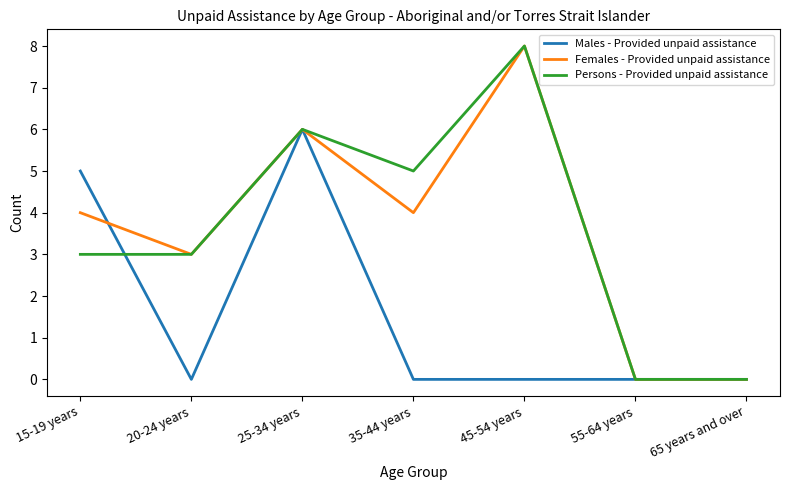

What is the average value of the Persons - Provided unpaid assistance series?

4